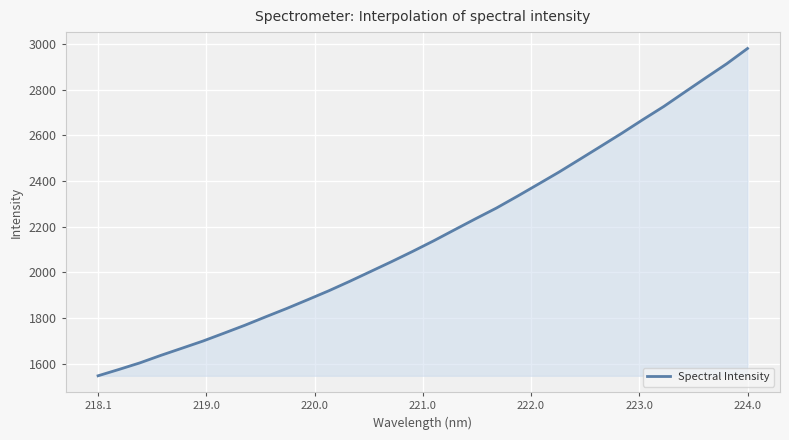

What is the maximum value shown in the chart?

2980.7